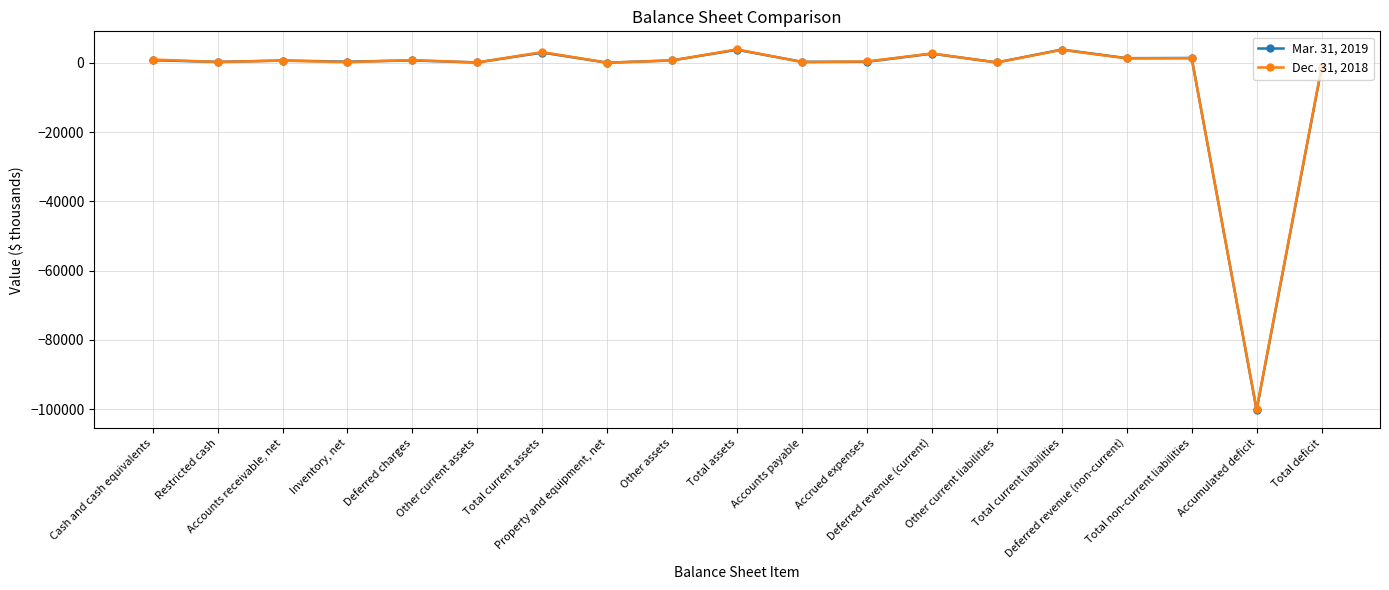

True or false: Dec. 31, 2018 has more than 0 interior local peaks.

True